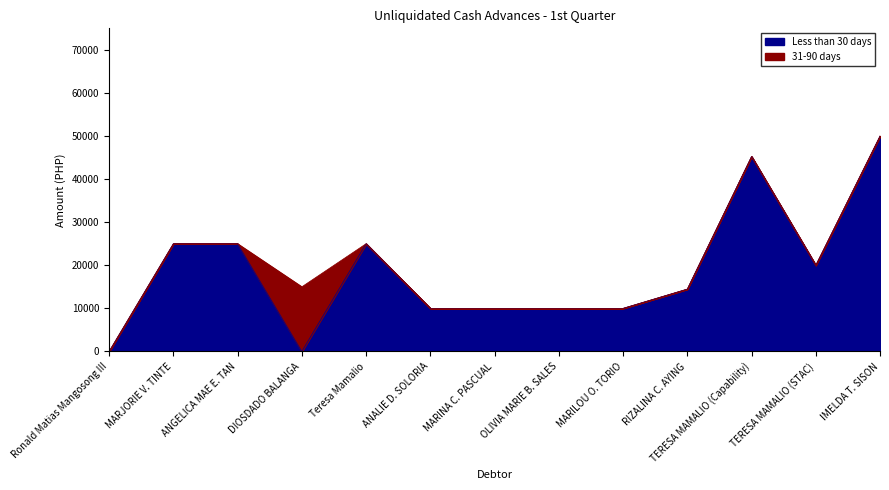

What is the ratio of the value at ANGELICA MAE E. TAN to the value at TERESA MAMALIO (STAC)?

1.2